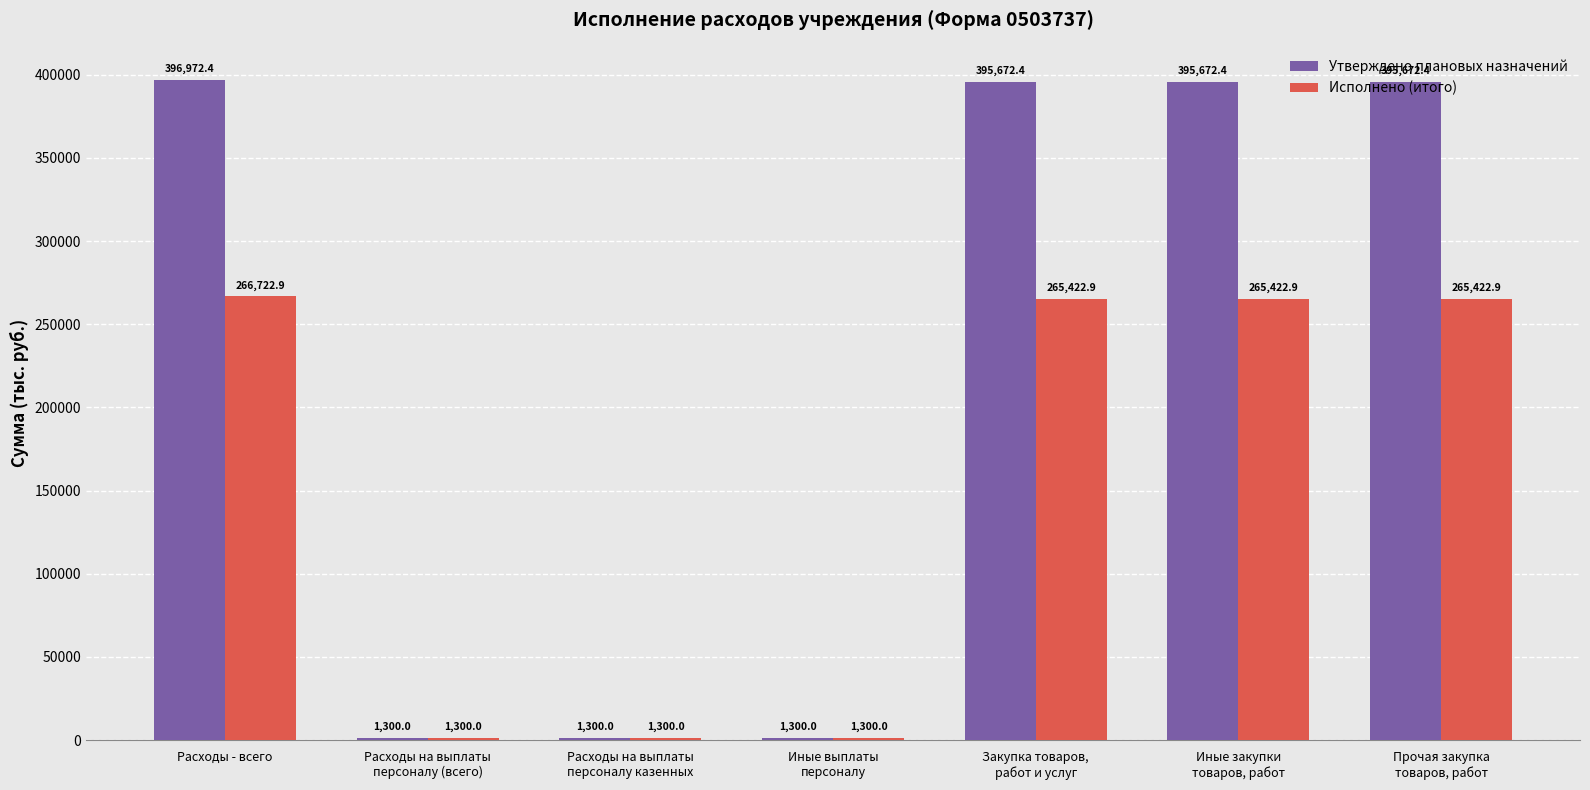

Does the chart contain any negative values?

No